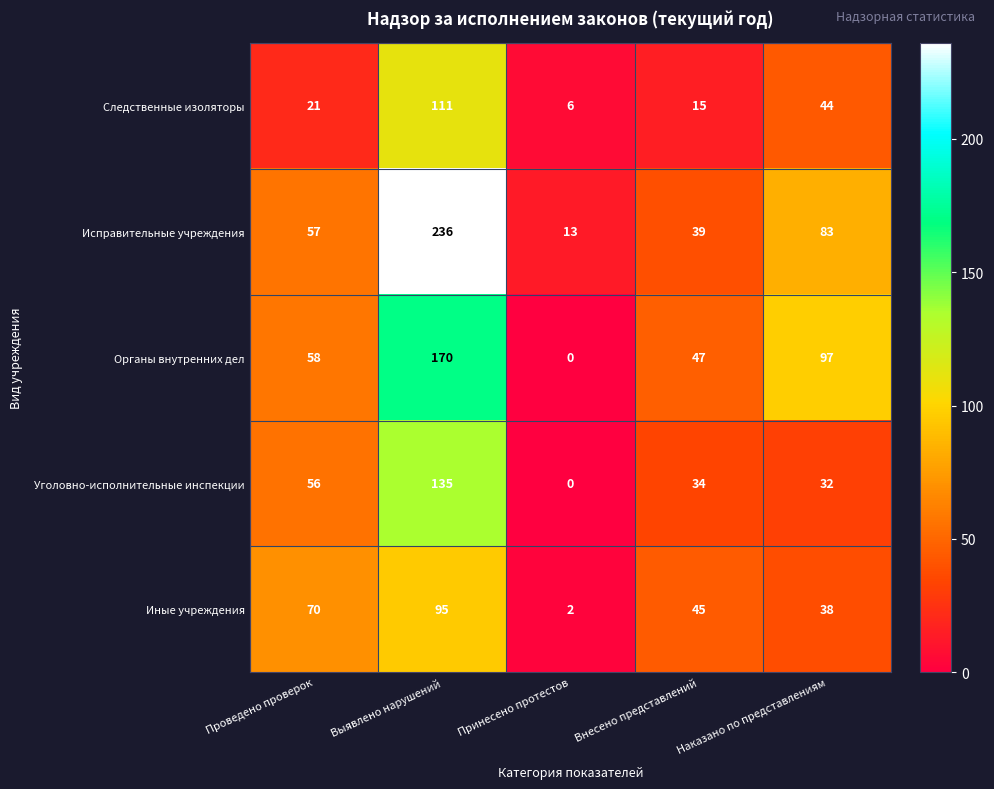

At how many categories does at least one series exceed 184?

1